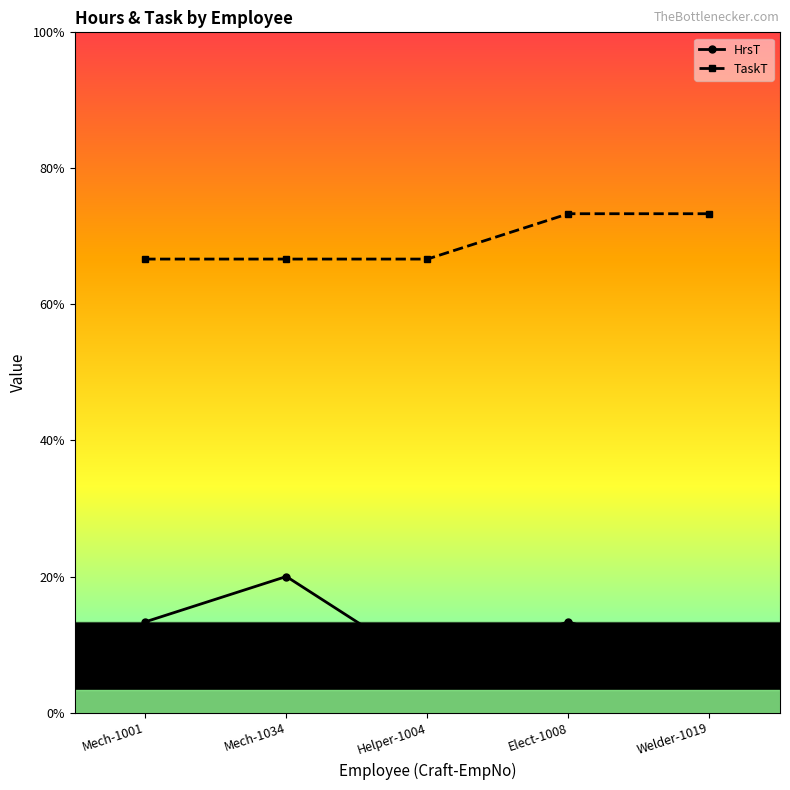

Which series has the largest total across all categories?

TaskT